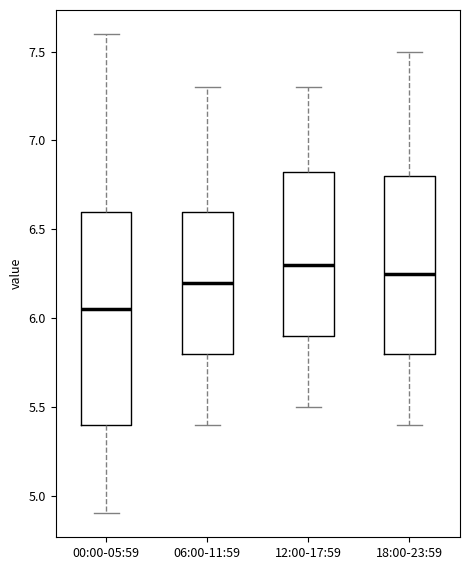

Reading left to right, read every box against the y-axis: the position of its median line, the range the box covers, and the ends of its whiskers. The values are not printed on the chart, so give them approximately, as read against the axis.

00:00-05:59: median 6.05, box 5.40 to 6.60, whiskers 4.90 to 7.60
06:00-11:59: median 6.20, box 5.80 to 6.60, whiskers 5.40 to 7.30
12:00-17:59: median 6.30, box 5.90 to 6.85, whiskers 5.50 to 7.30
18:00-23:59: median 6.25, box 5.80 to 6.80, whiskers 5.40 to 7.50